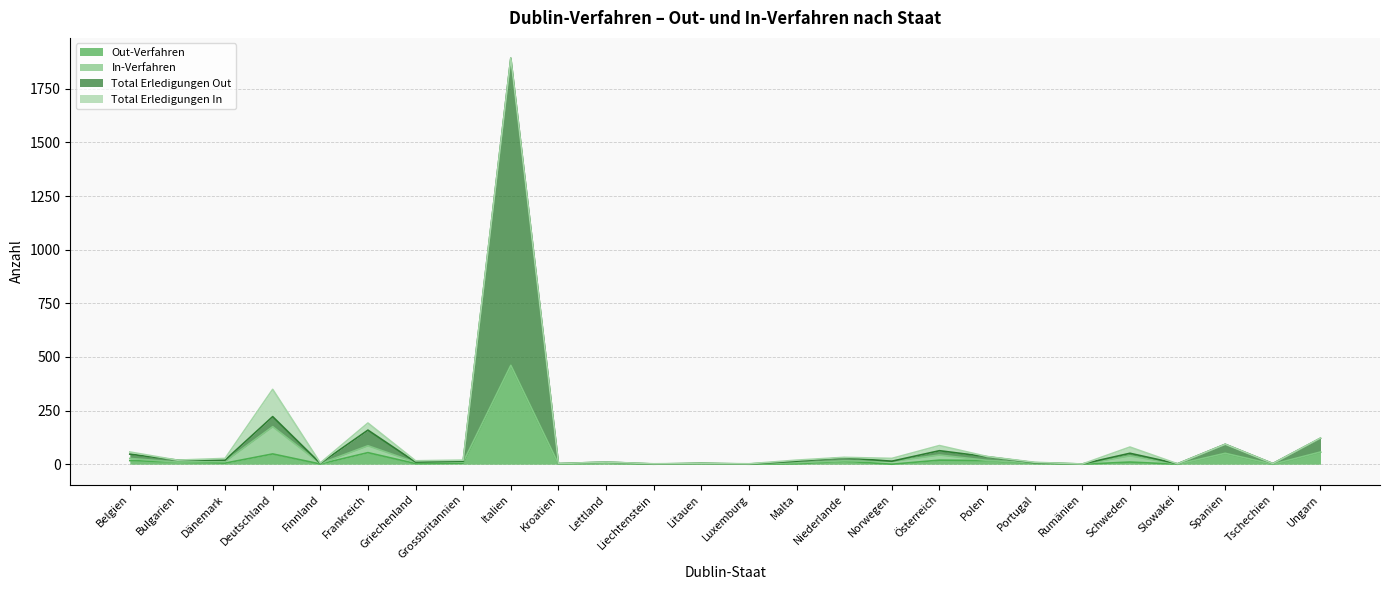

At which category is the sum across all series the highest?

Italien